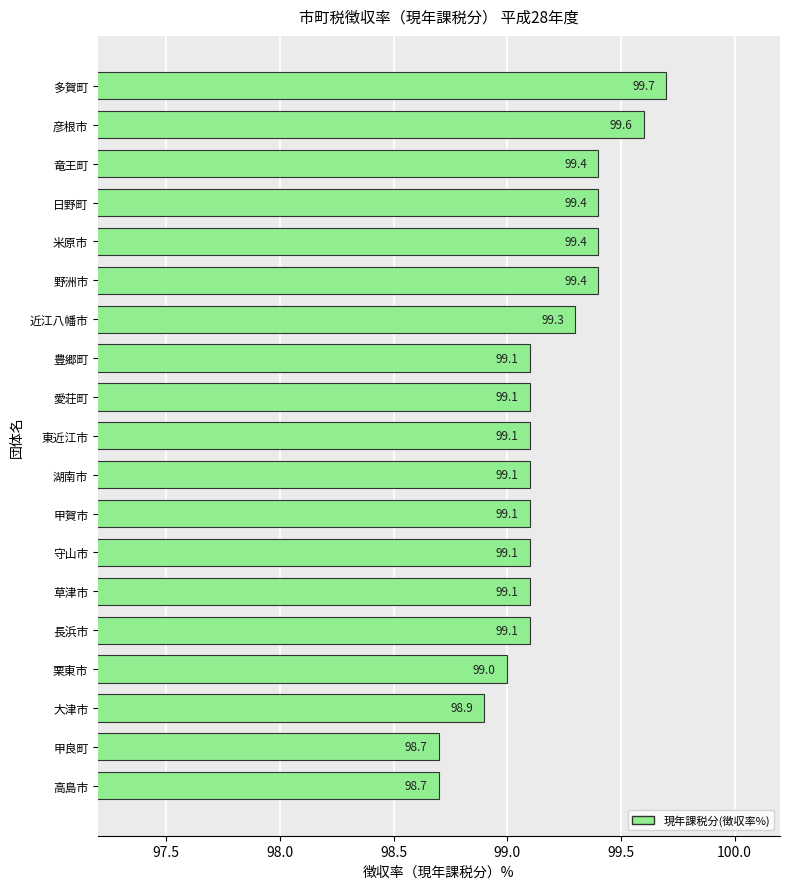

At which category does the chart reach its peak across all series?

多賀町